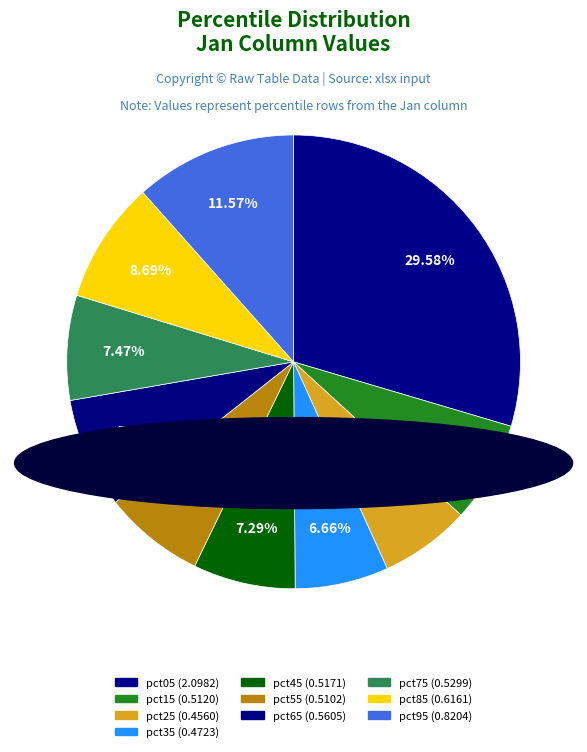

Rank the categories by value from lowest to highest.

pct25, pct35, pct55, pct15, pct45, pct75, pct65, pct85, pct95, pct05